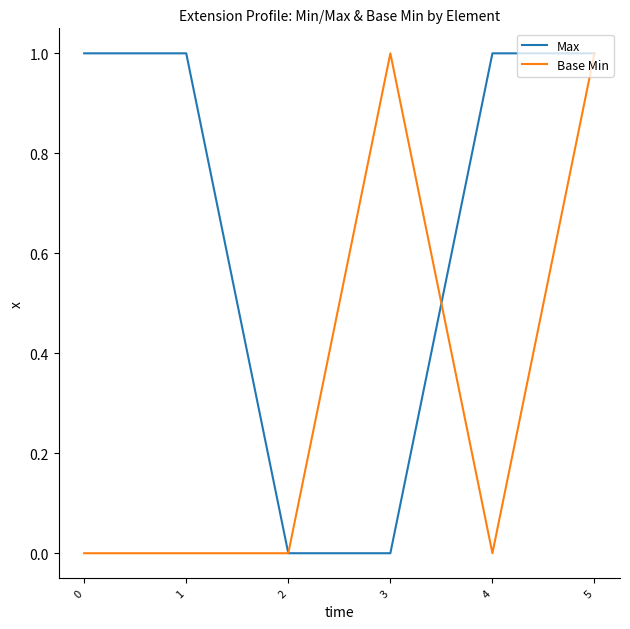

Reading left to right, list all the values displayed in this chart.

Max: 1	1	0	0	1	1
Base Min: 0	0	0	1	0	1